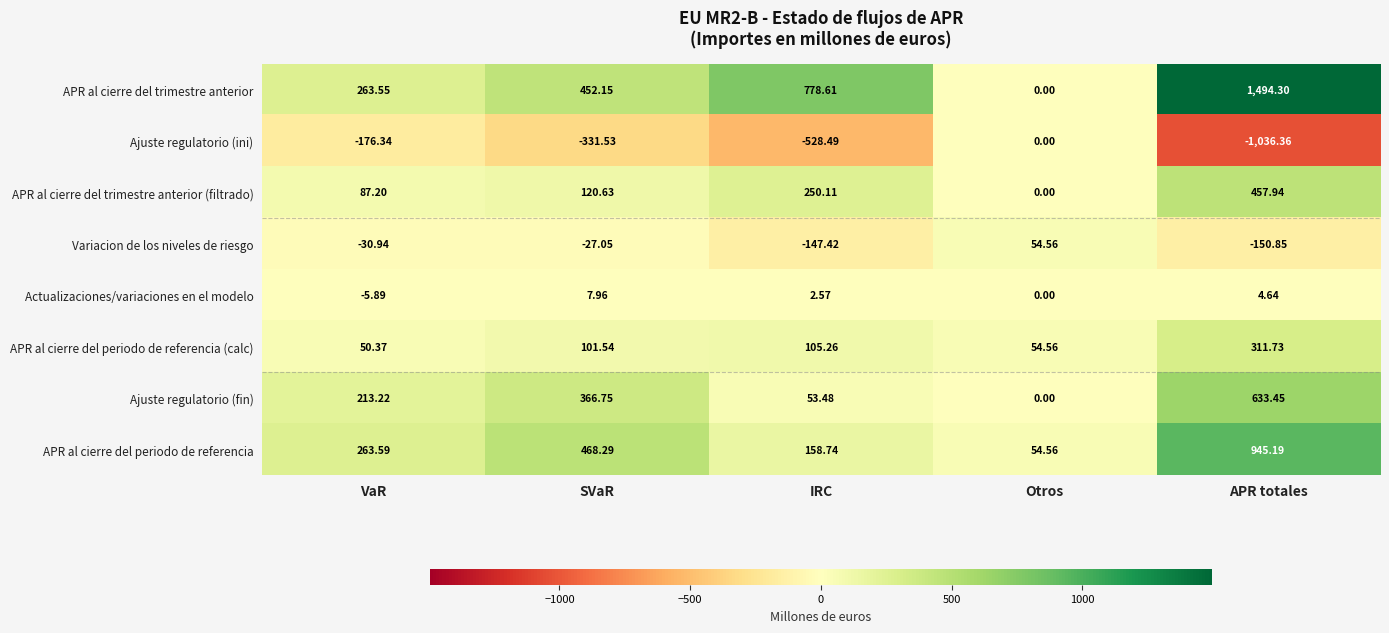

What is the difference between the highest and lowest values at APR totales?

2530.7